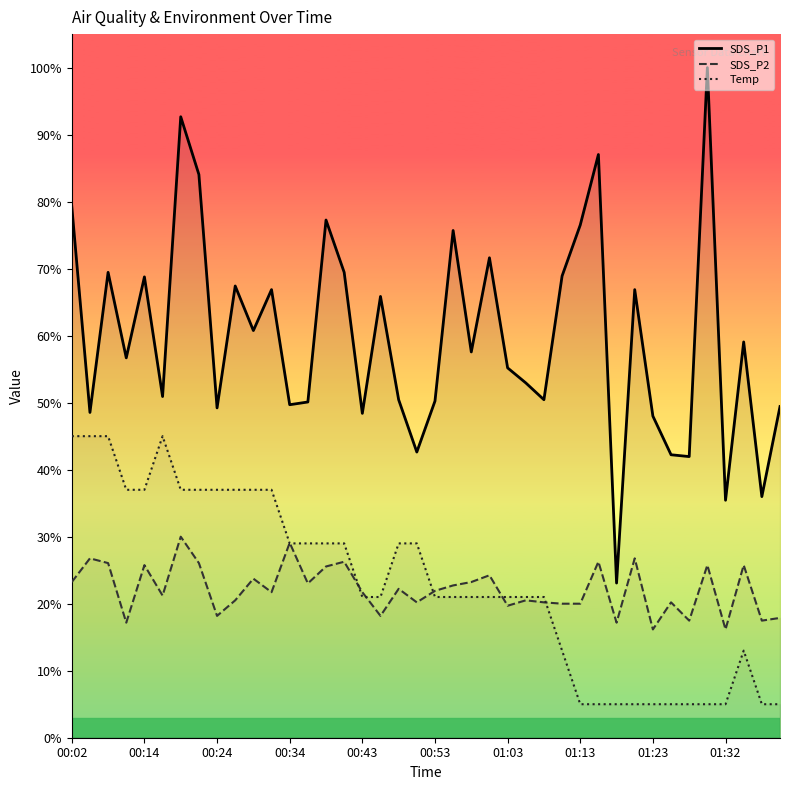

What is the difference between the second highest and second lowest values in the SDS_P2 series?

12.9